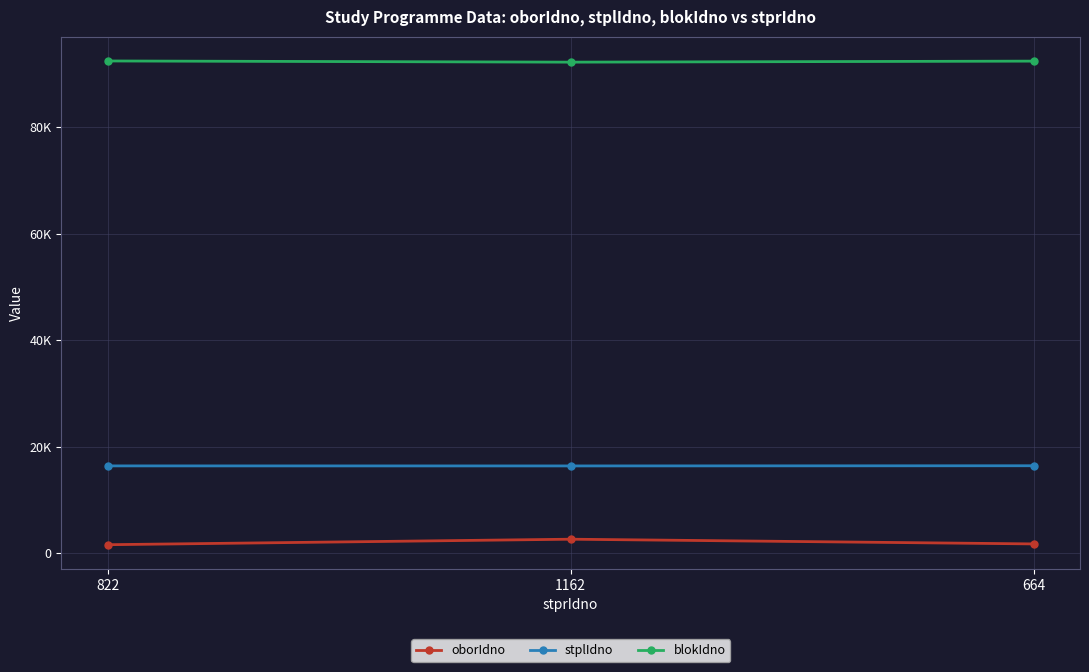

Does the chart have visible grid lines?

Yes